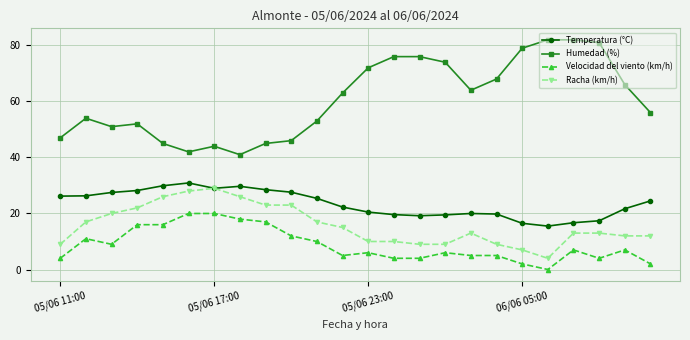

What is the value of the Humedad (%) point at the 24th from the left?

56.0